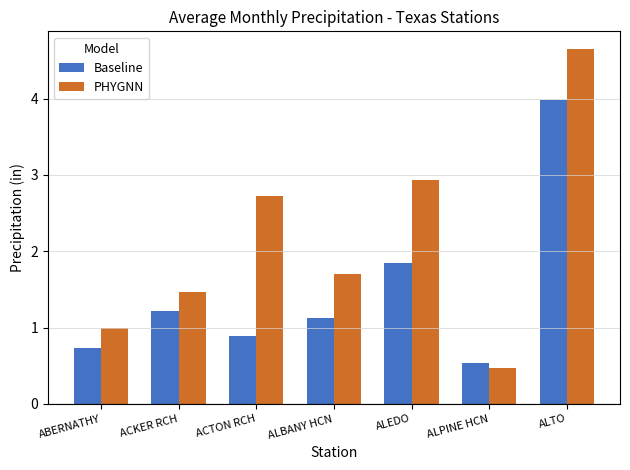

The Baseline series shows 0.5 at ACTON RCH. True or false?

False